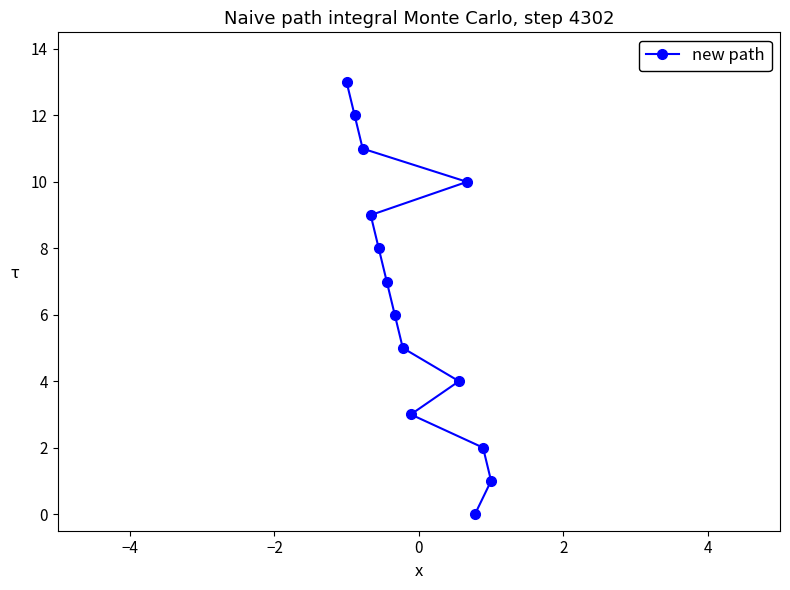

What is the sum of all values?

91